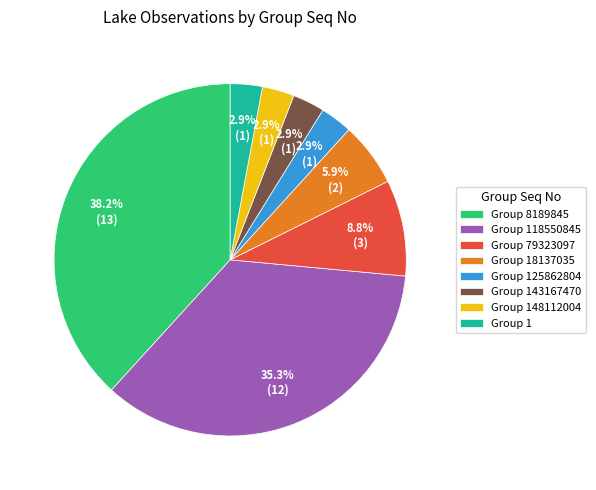

Combined, do Group 1 and Group 79323097 account for over 50%?

No